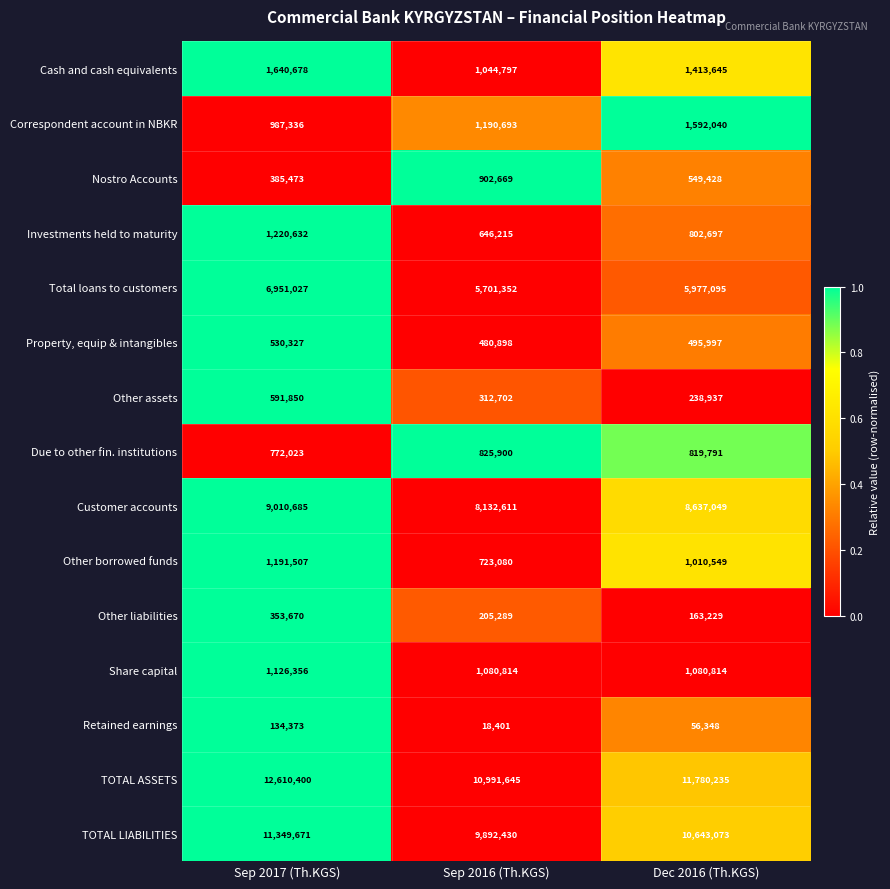

What is the spread (max minus min) of values at Sep 2017 (Th.KGS)?

12476027